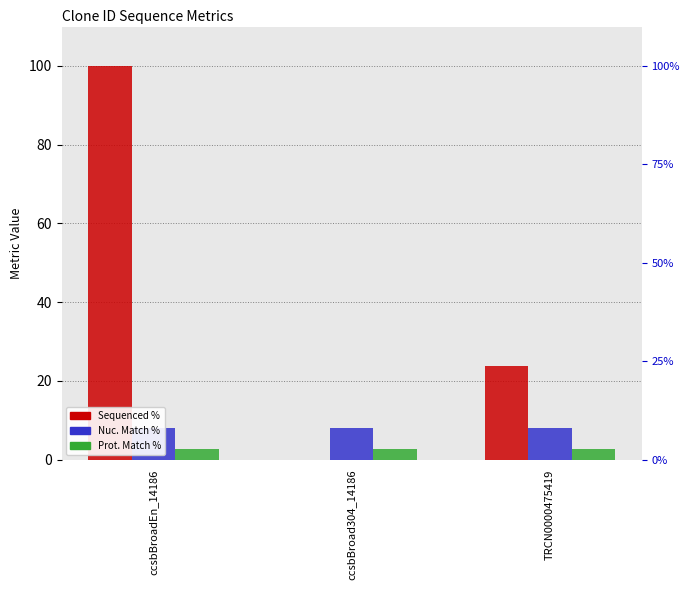

Are the bars horizontal?

No